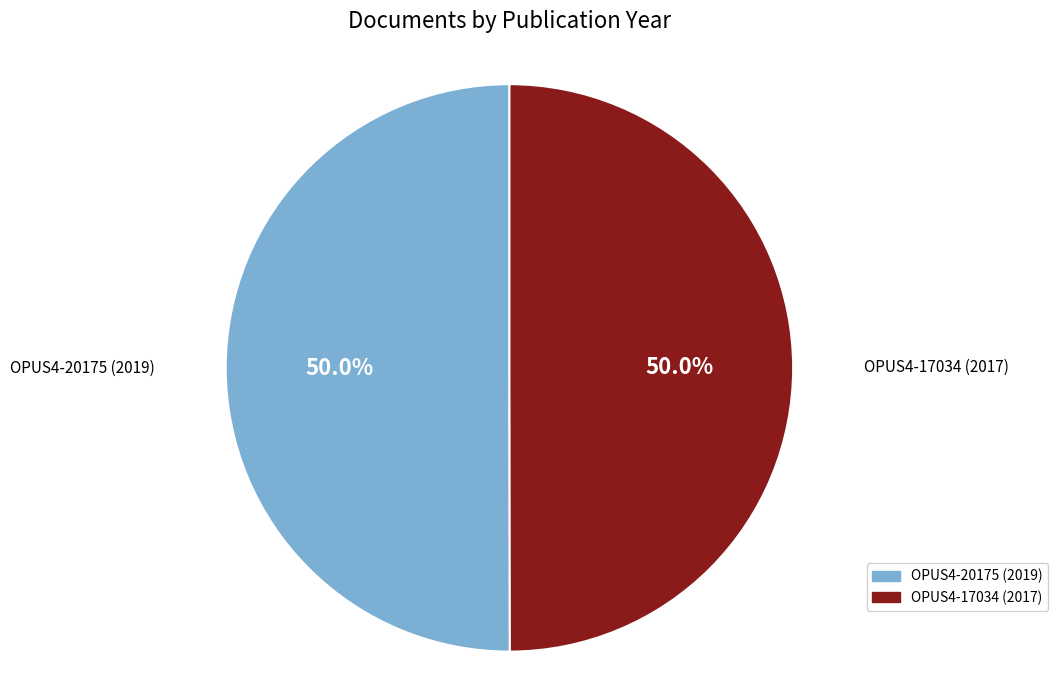

To the nearest percent, what is the average slice percentage?

50%